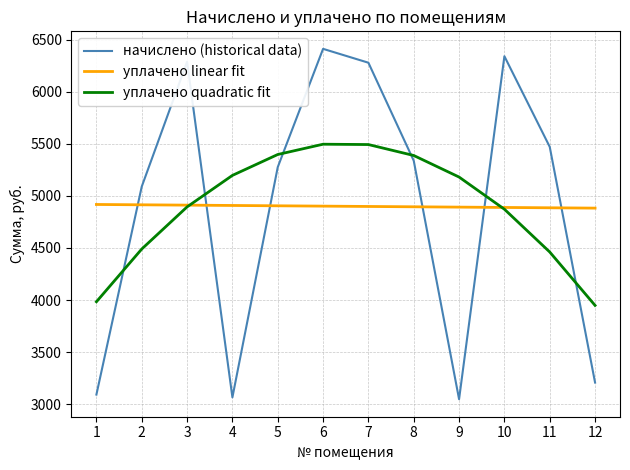

What is the minimum value shown in the chart?

3046.9